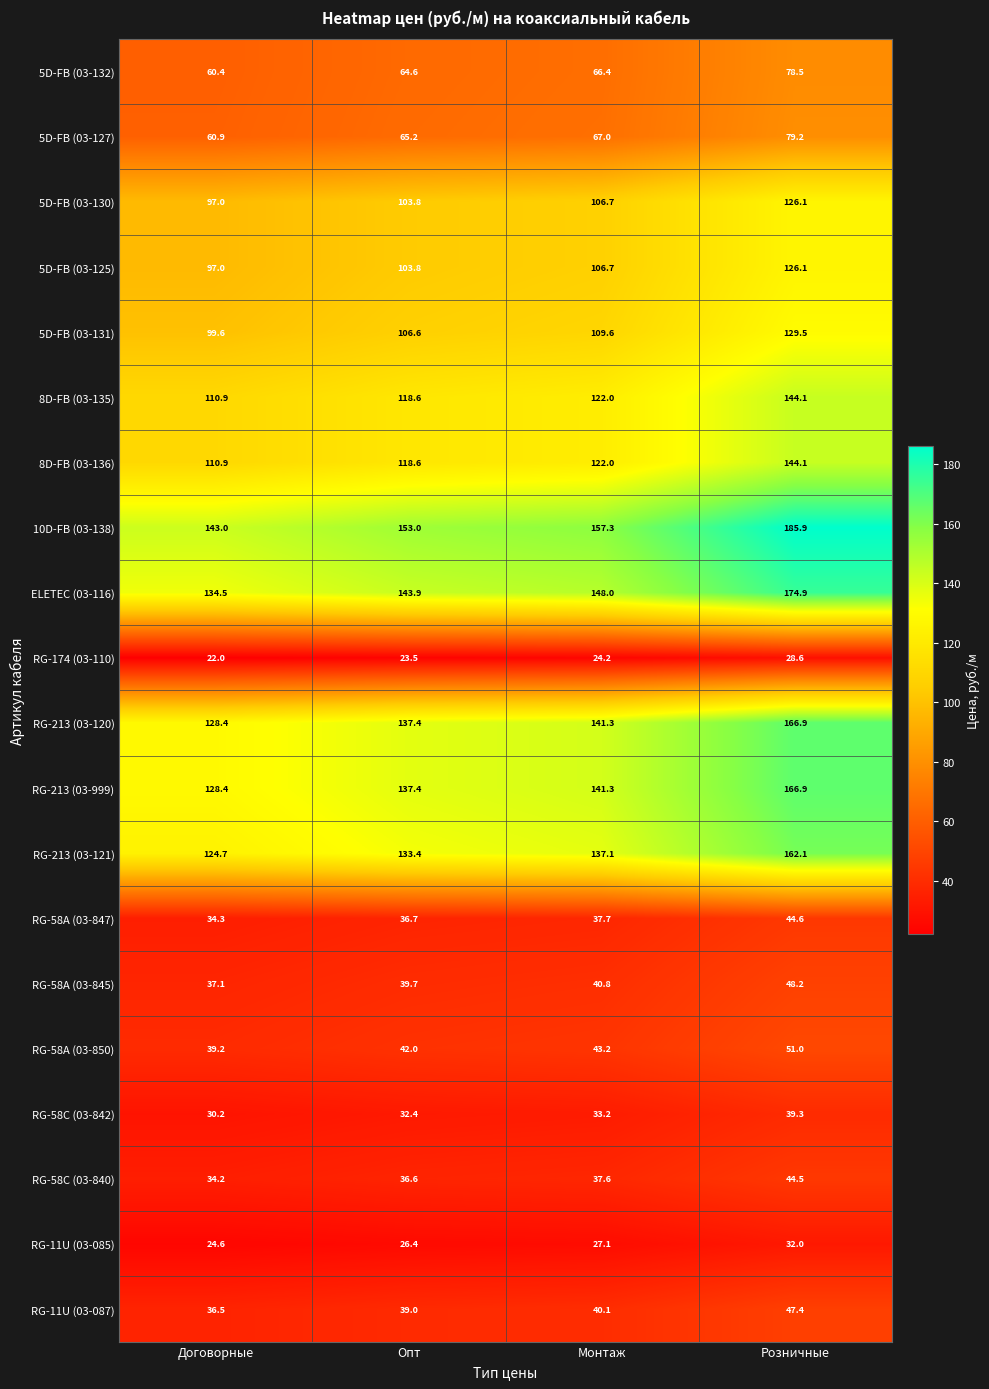

Which series has the largest total across all categories?

10D-FB (03-138)